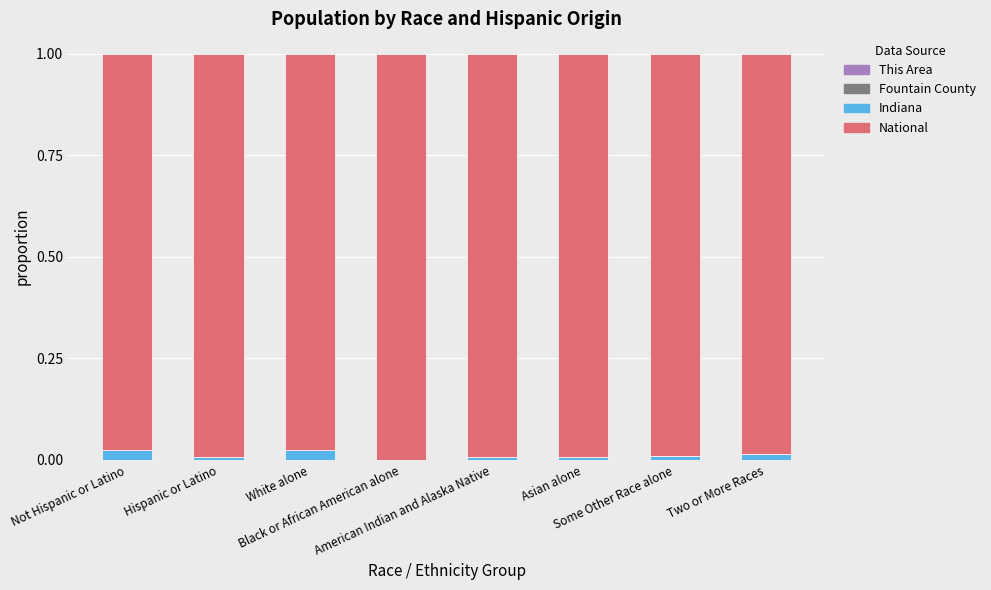

Which series has the largest range (max minus min)?

National